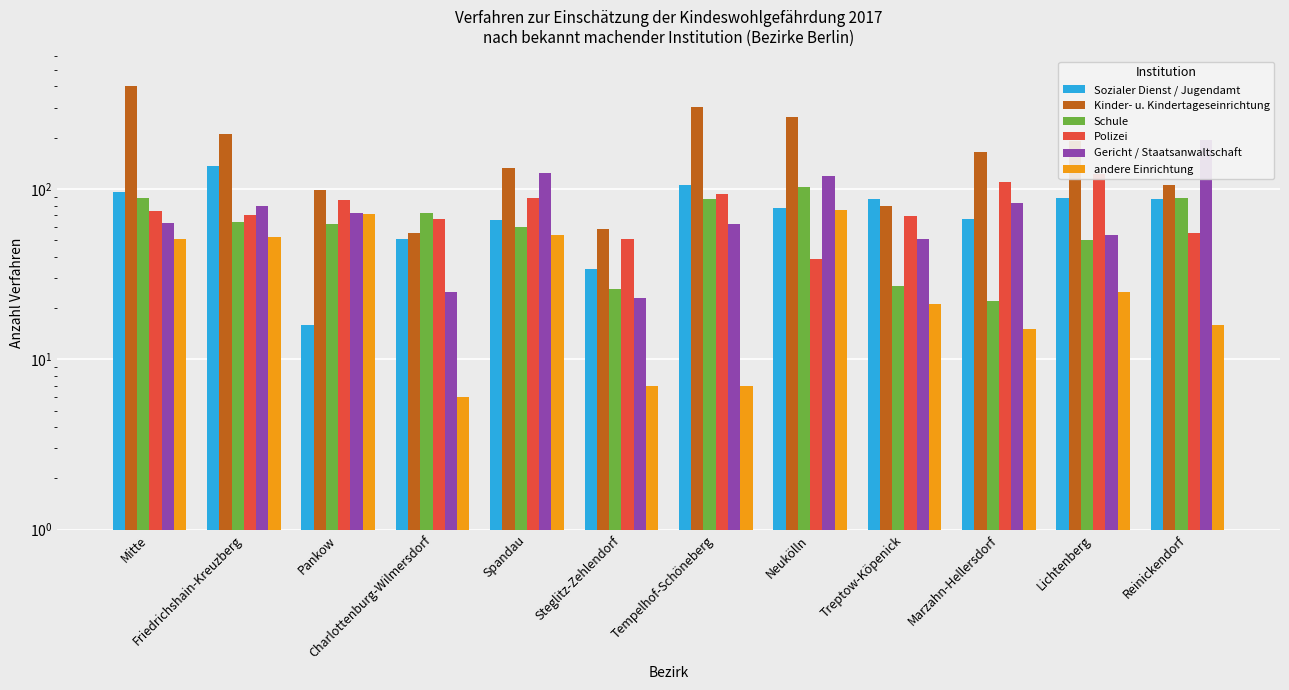

What position from the right is Charlottenburg-Wilmersdorf?

9